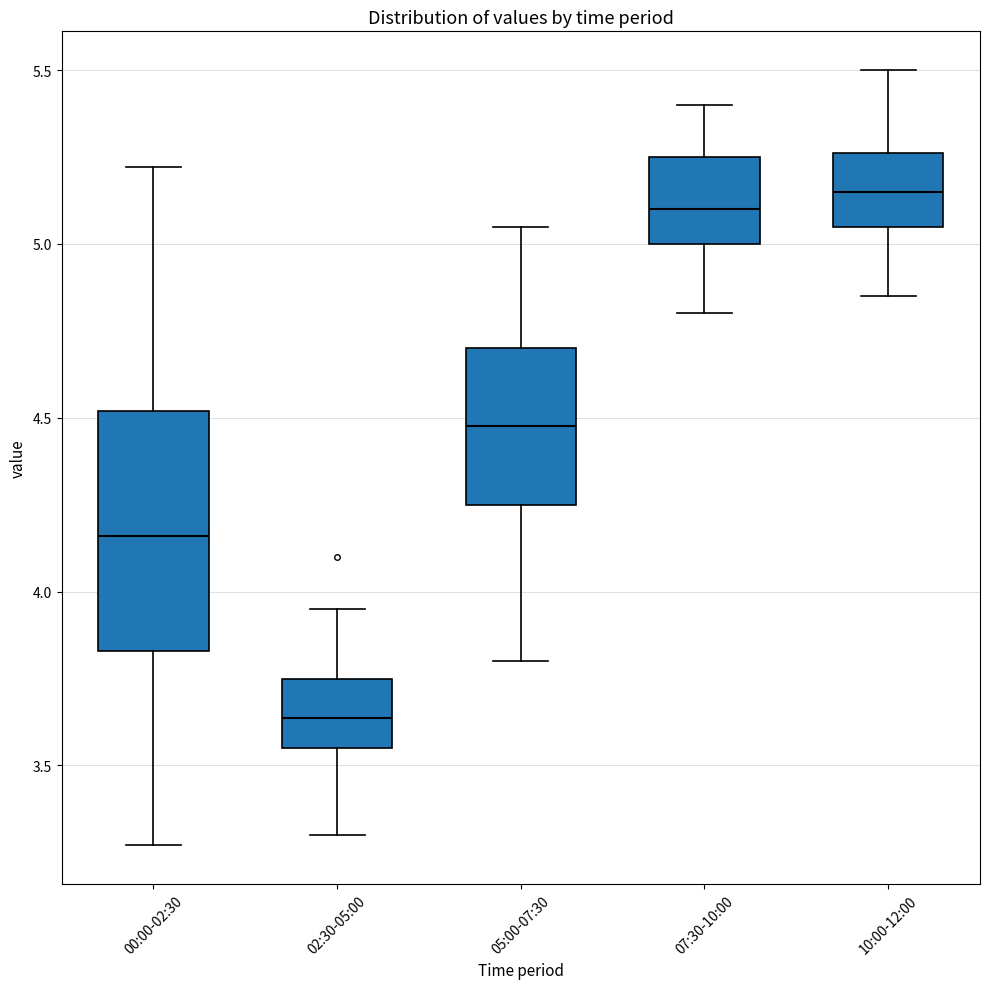

Reading left to right, transcribe this box plot: for each box, give where its median line is, the range the box spans, and where its two whiskers end, as read against the y-axis. The values are not printed on the chart, so give them approximately, as read against the axis.

00:00-02:30: median 4.15, box 3.85 to 4.50, whiskers 3.25 to 5.20
02:30-05:00: median 3.65, box 3.55 to 3.75, whiskers 3.30 to 3.95
05:00-07:30: median 4.50, box 4.25 to 4.70, whiskers 3.80 to 5.05
07:30-10:00: median 5.10, box 5.00 to 5.25, whiskers 4.80 to 5.40
10:00-12:00: median 5.15, box 5.05 to 5.25, whiskers 4.85 to 5.50